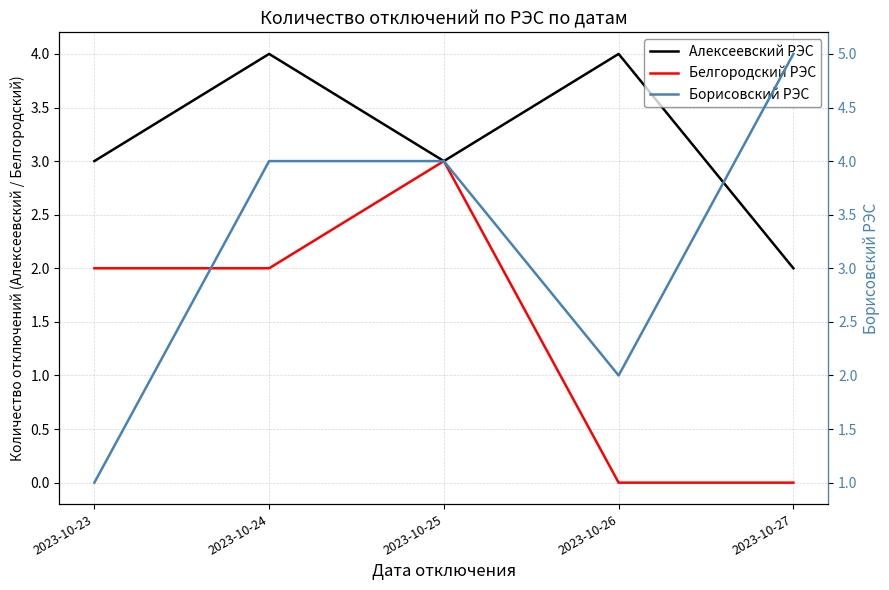

At how many categories does at least one series exceed 3?

4